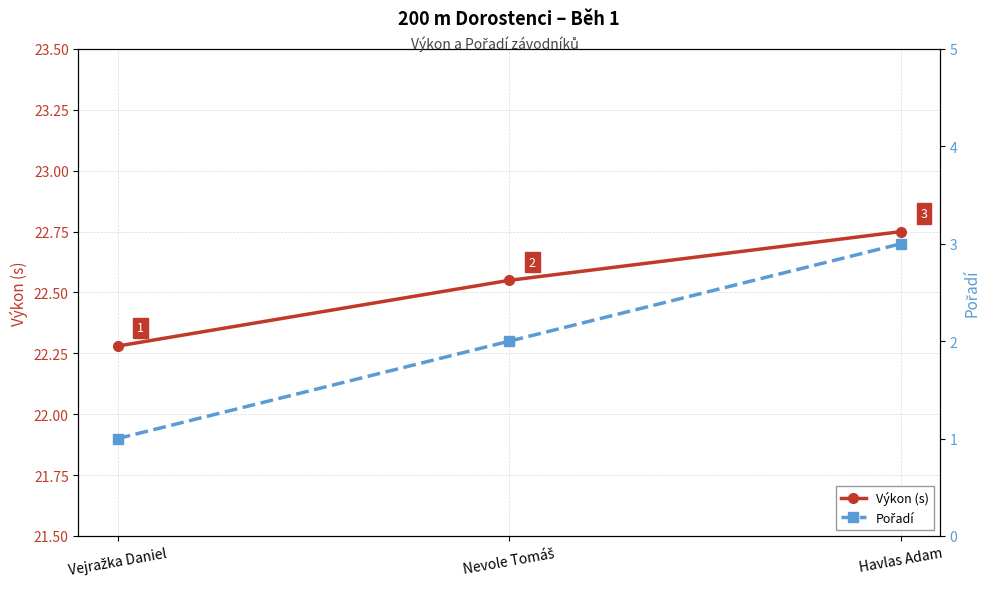

Rank the categories by Pořadí value from highest to lowest.

Havlas Adam, Nevole Tomáš, Vejražka Daniel